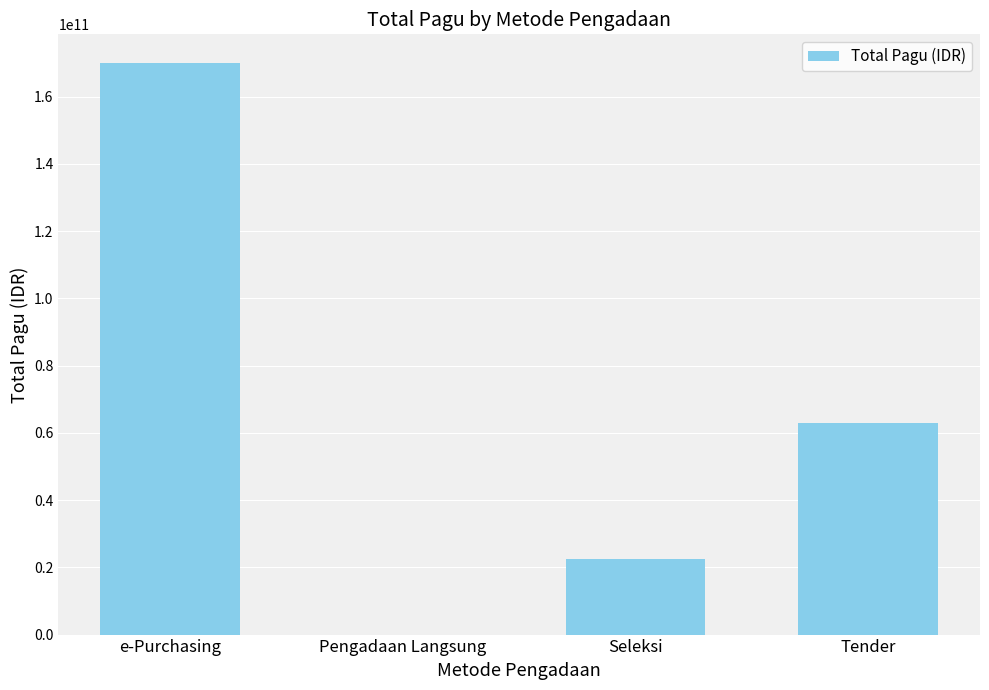

At which label is the value closest to 85042478000?

Tender